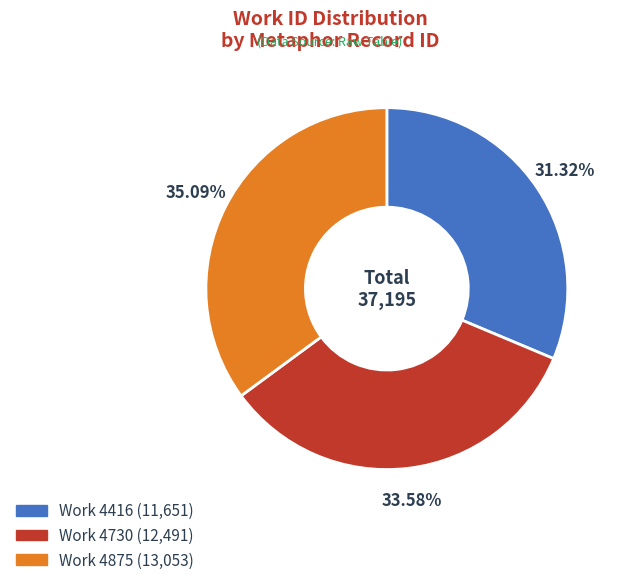

Does any single category account for the majority?

No